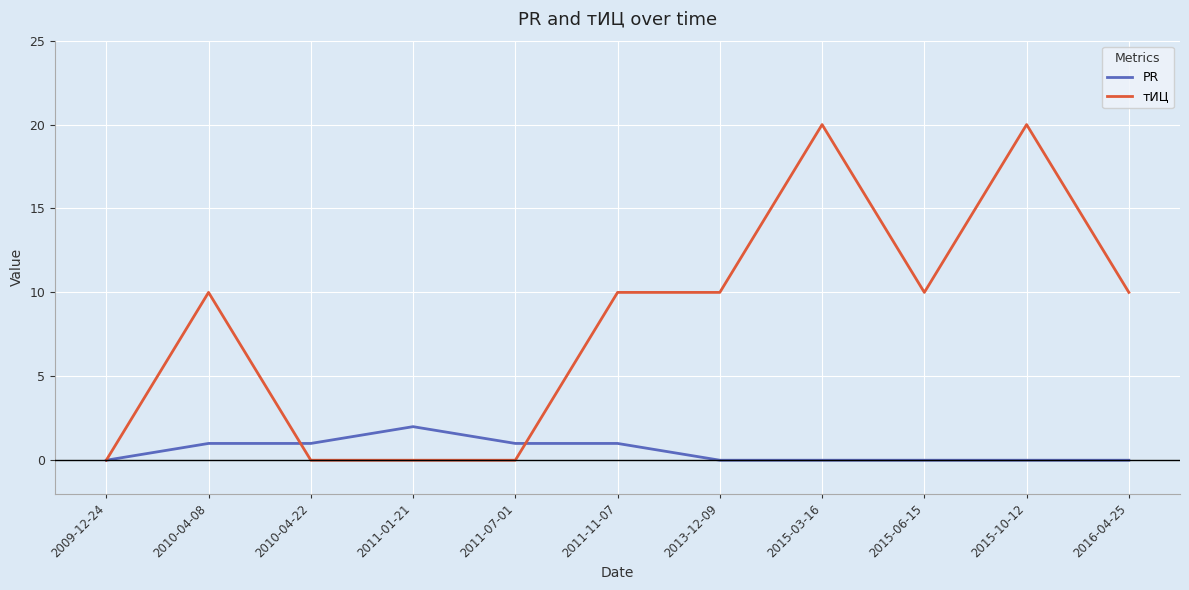

What is the maximum value shown in the chart?

20